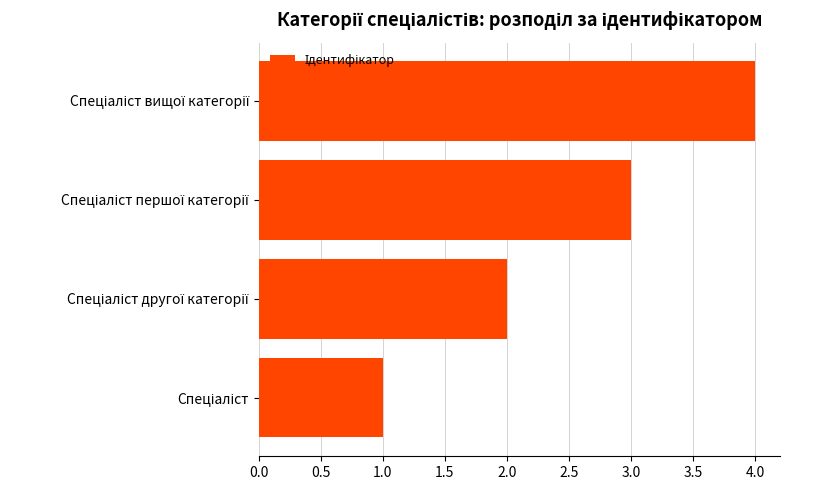

What is the greatest value displayed?

4